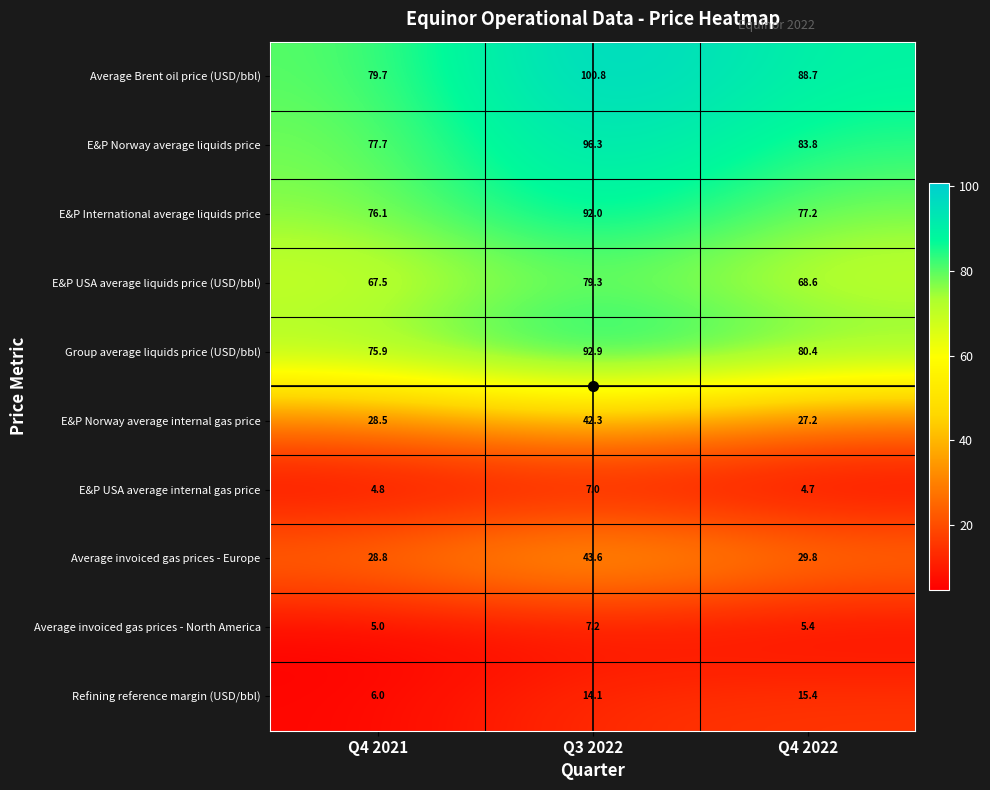

True or false: Average invoiced gas prices - North America has a value of 7.2 at Q3 2022.

True